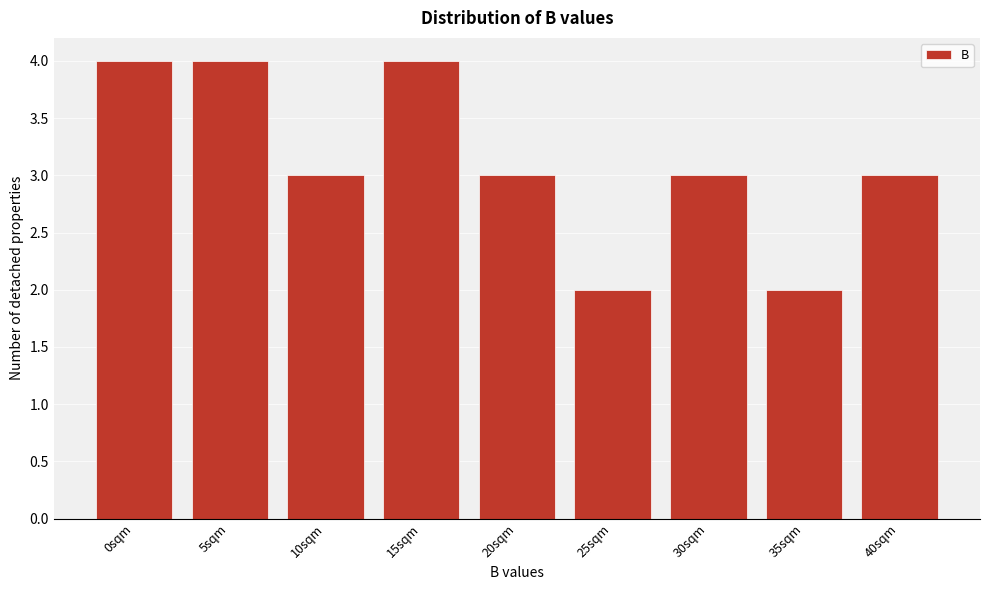

Reading left to right, list all the values displayed in this chart.

4	4	3	4	3	2	3	2	3